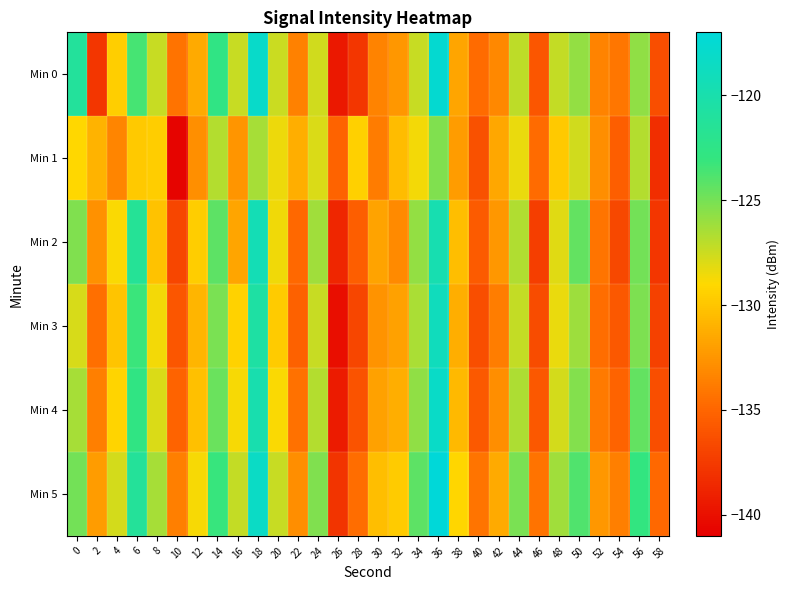

Reading left to right, extract all data points from this chart.

Min 0: 0=-121.2	2=-137.8	4=-129.5	6=-123.6	8=-127.3	10=-134.3	12=-131.4	14=-122.7	16=-127.4	18=-118.1	20=-127.5	22=-133.5	24=-127.7	26=-139.5	28=-137.7	30=-133.5	32=-132.4	34=-127.3	36=-117.6	38=-131.7	40=-134.7	42=-133.2	44=-127.1	46=-135.9	48=-127.2	50=-125.8	52=-133.5	54=-134.1	56=-125.7	58=-136.3
Min 1: 0=-129.1	2=-130.9	4=-133.4	6=-129.8	8=-129.6	10=-140.6	12=-132.8	14=-126.8	16=-132.5	18=-126.4	20=-128.5	22=-131.2	24=-127.9	26=-135.1	28=-129.4	30=-133.8	32=-130.5	34=-128.7	36=-125.3	38=-132.1	40=-136.2	42=-131.6	44=-128.4	46=-134.7	48=-129.8	50=-127.6	52=-132.9	54=-135.4	56=-126.8	58=-138.2
Min 2: 0=-125.3	2=-132.7	4=-128.9	6=-121.5	8=-130.2	10=-136.8	12=-129.6	14=-124.3	16=-131.7	18=-119.4	20=-128.6	22=-134.9	24=-126.2	26=-138.7	28=-135.4	30=-131.8	32=-133.1	34=-125.9	36=-119.8	38=-130.4	40=-135.6	42=-132.4	44=-126.7	46=-137.3	48=-128.1	50=-124.5	52=-134.2	54=-136.7	56=-124.9	58=-137.8
Min 3: 0=-127.8	2=-134.5	4=-130.1	6=-123.2	8=-128.7	10=-135.9	12=-130.8	14=-125.1	16=-129.3	18=-120.6	20=-129.7	22=-135.2	24=-127.4	26=-140.1	28=-136.8	30=-132.6	32=-131.9	34=-126.5	36=-118.9	38=-131.2	40=-136.4	42=-133.7	44=-127.3	46=-136.5	48=-128.4	50=-126.1	52=-134.6	54=-135.8	56=-125.2	58=-137.1
Min 4: 0=-126.4	2=-133.6	4=-129.2	6=-122.8	8=-127.9	10=-135.1	12=-130.3	14=-124.6	16=-128.8	18=-119.9	20=-128.9	22=-134.4	24=-126.8	26=-139.4	28=-136.1	30=-131.9	32=-131.2	34=-125.8	36=-118.2	38=-130.6	40=-135.7	42=-132.9	44=-126.6	46=-135.8	48=-127.7	50=-125.4	52=-133.9	54=-135.1	56=-124.5	58=-136.4
Min 5: 0=-124.9	2=-132.1	4=-127.7	6=-121.3	8=-126.4	10=-133.6	12=-128.8	14=-123.1	16=-127.3	18=-118.4	20=-127.4	22=-132.9	24=-125.3	26=-137.9	28=-134.6	30=-130.4	32=-129.7	34=-124.3	36=-116.7	38=-129.1	40=-134.2	42=-131.4	44=-125.1	46=-134.3	48=-126.2	50=-123.9	52=-132.4	54=-133.6	56=-123.0	58=-134.9